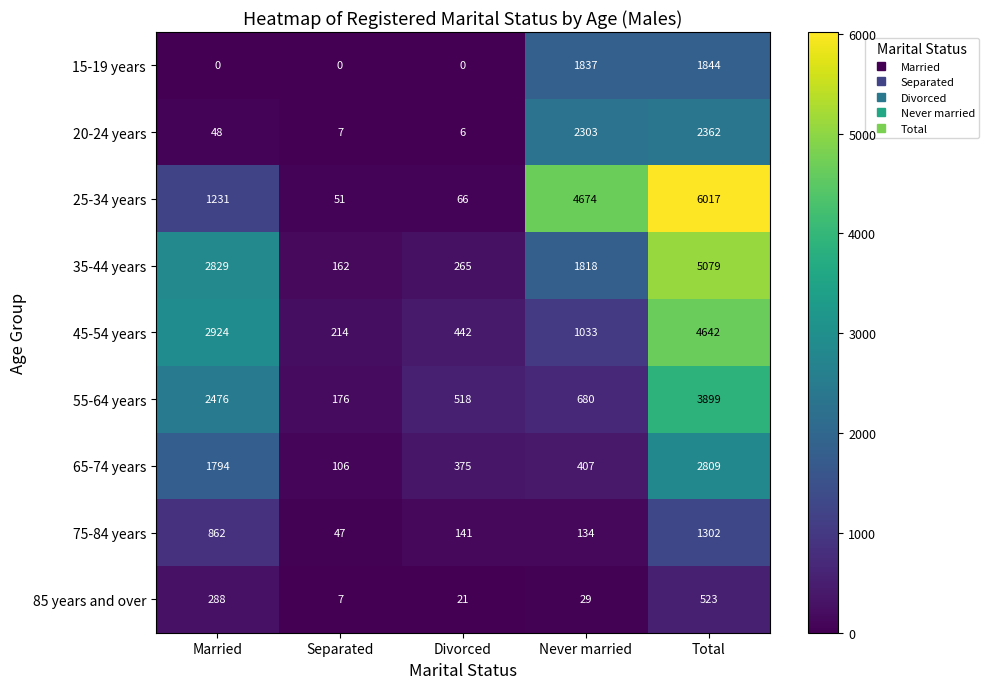

What is the sum of all 75-84 years values?

2486